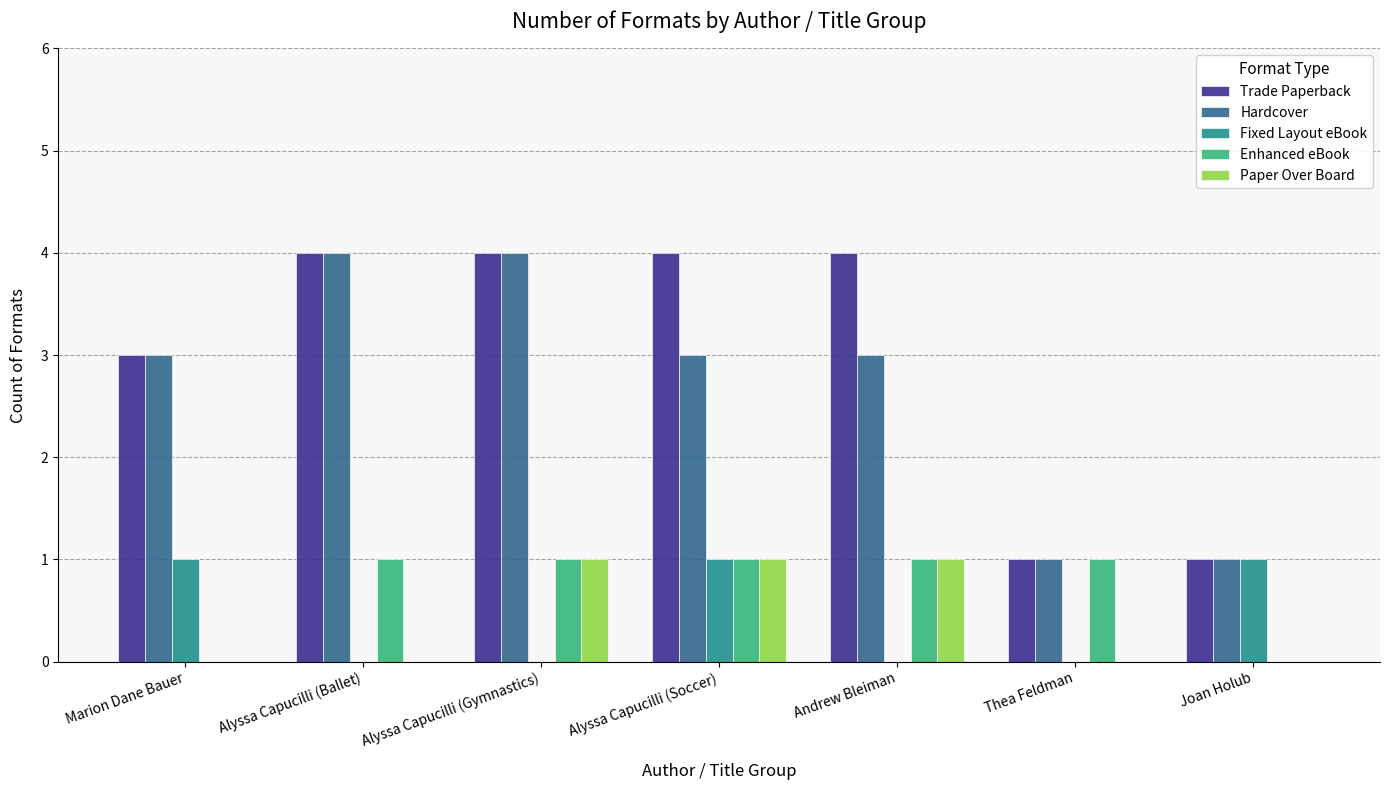

What is the total value across all series at Alyssa Capucilli (Soccer)?

10